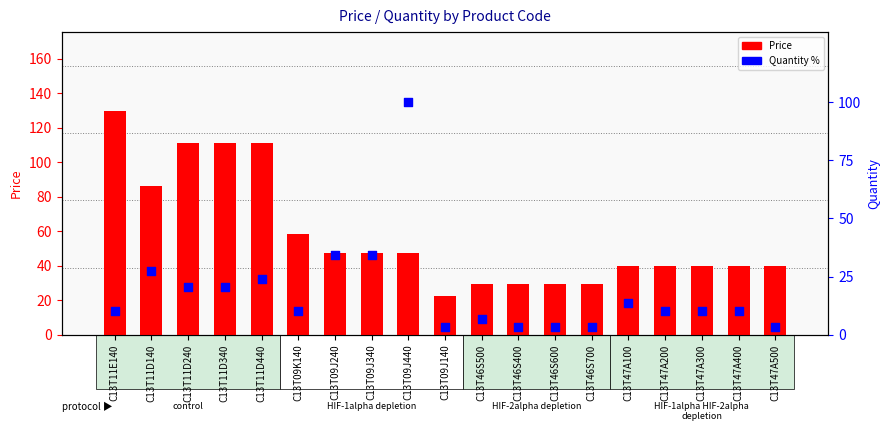

What are all the series names shown in the legend?

Price, Quantity %